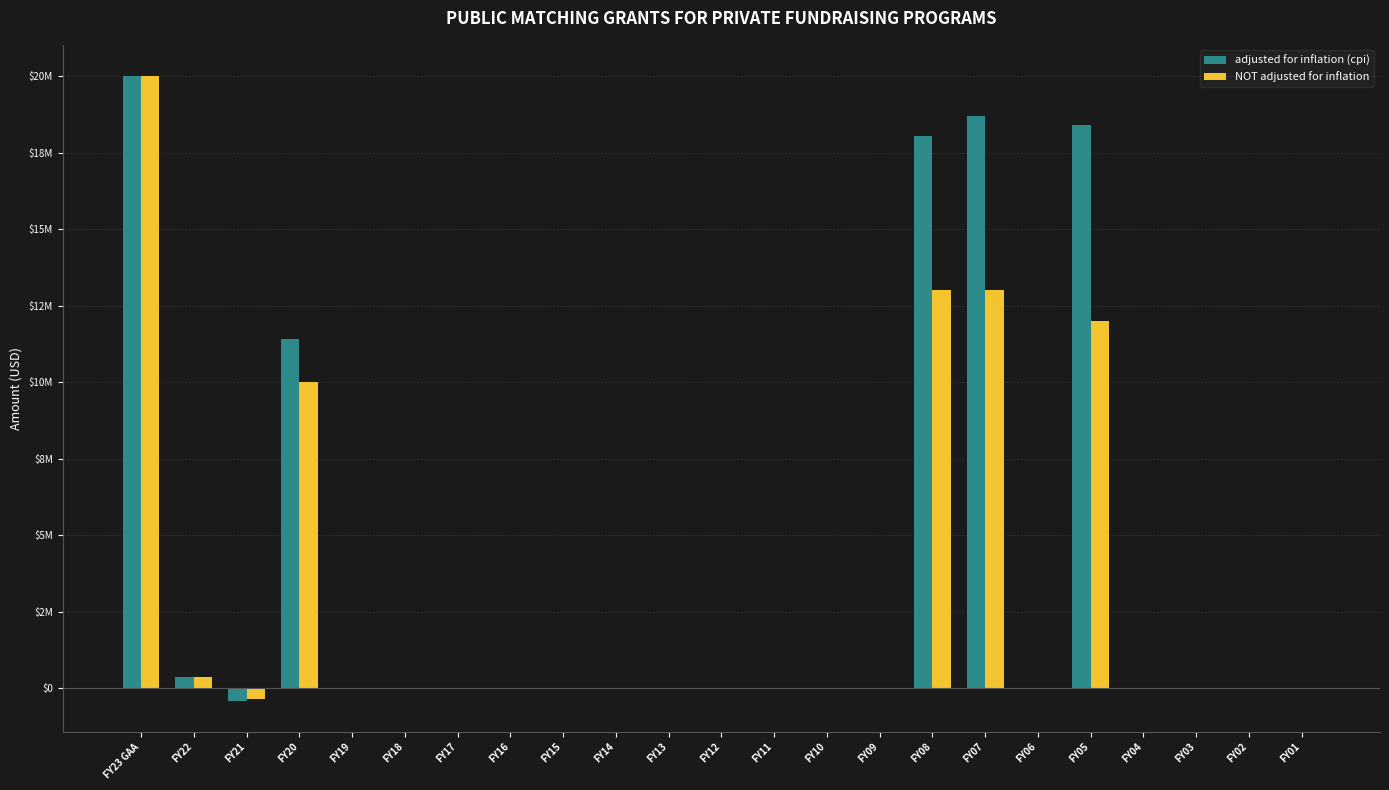

Does the chart contain stacked bars?

No